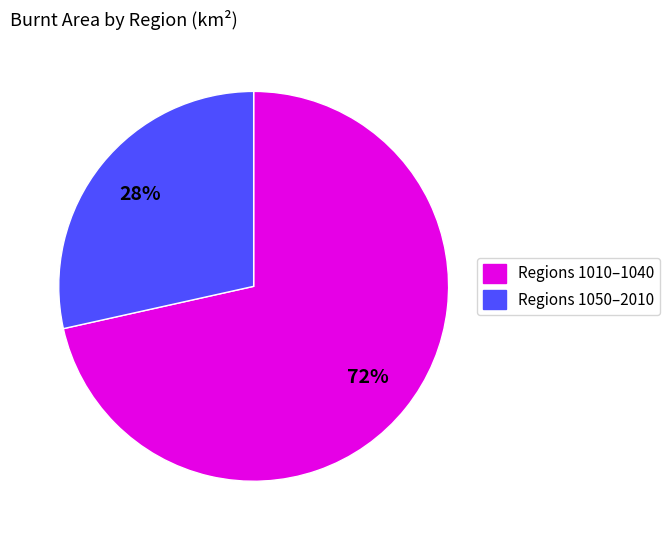

Is there a majority slice in this chart?

Yes